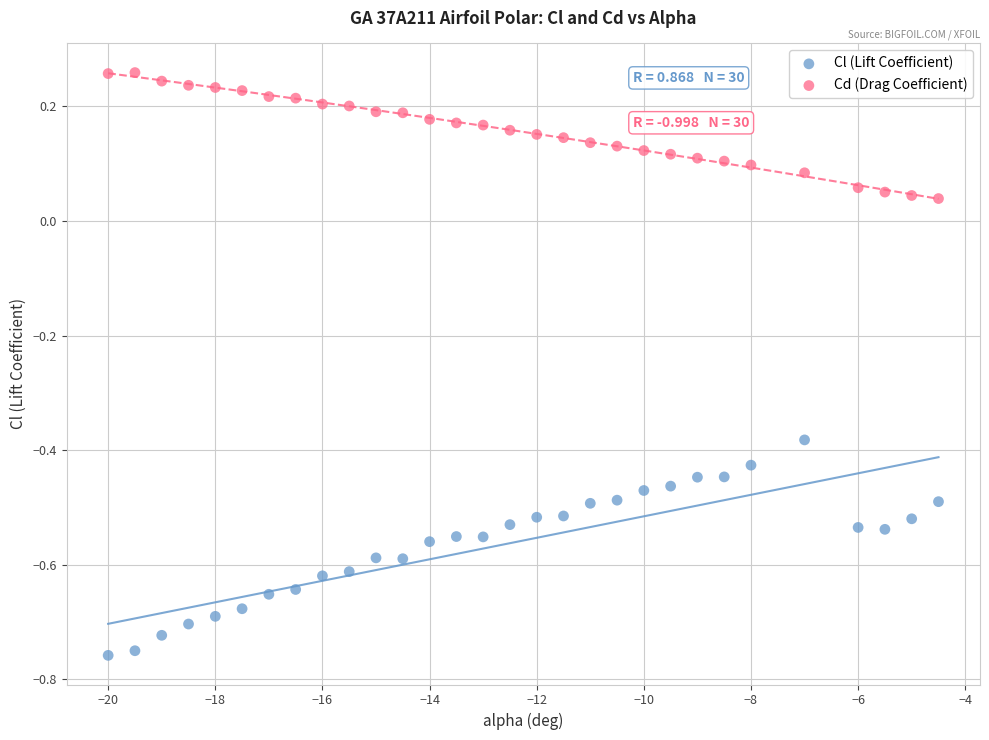

What are all the series names shown in the legend?

Cl (Lift Coefficient), Cd (Drag Coefficient)